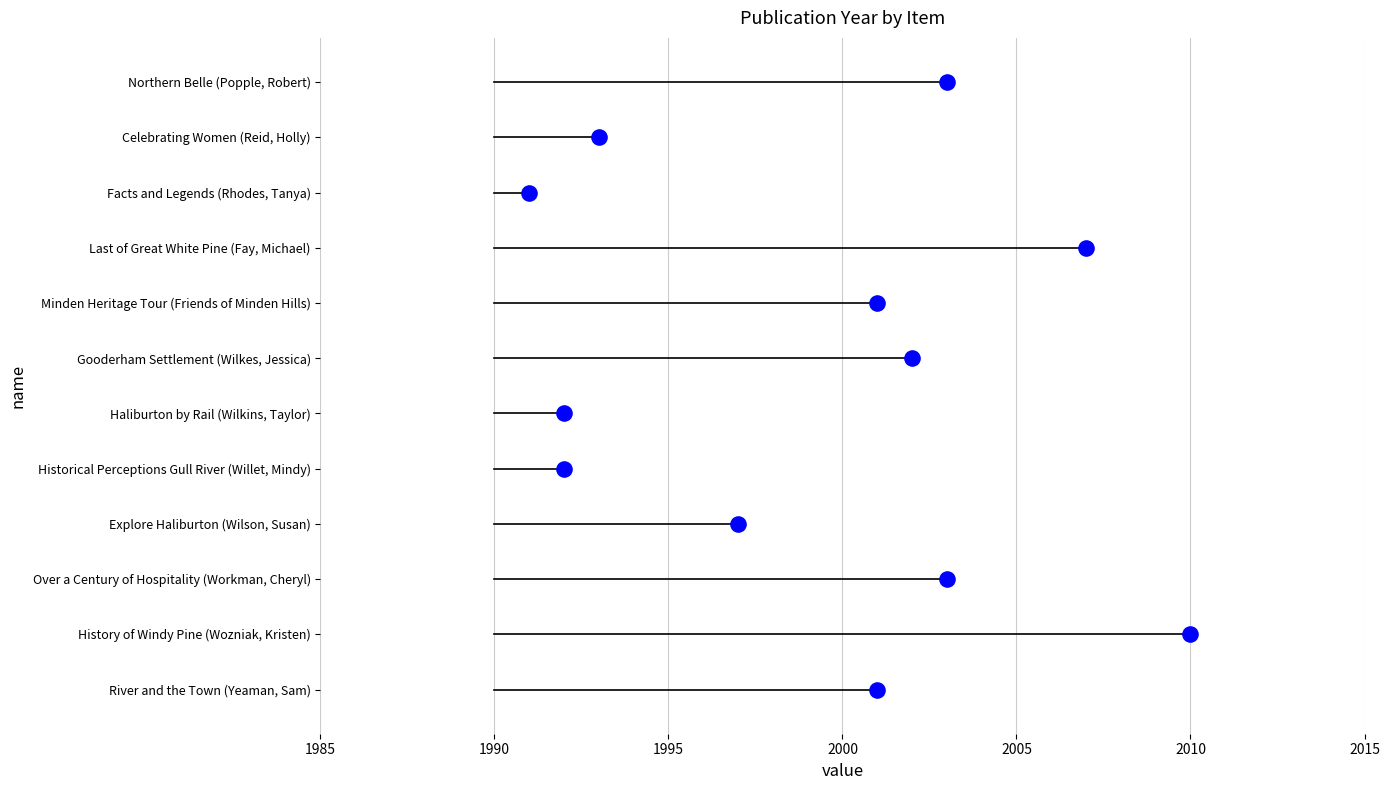

Between Explore Haliburton (Wilson, Susan) and Gooderham Settlement (Wilkes, Jessica), which is larger?

Gooderham Settlement (Wilkes, Jessica)